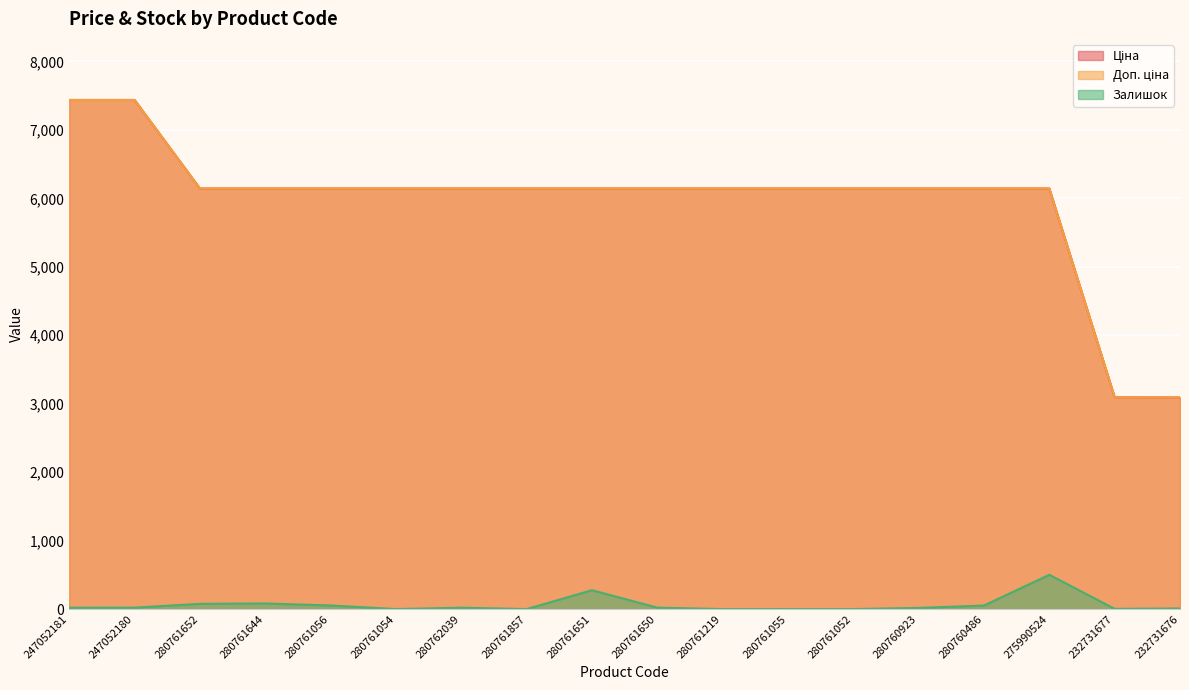

Between 280761056 and 280761857, which series saw the biggest shift?

Залишок